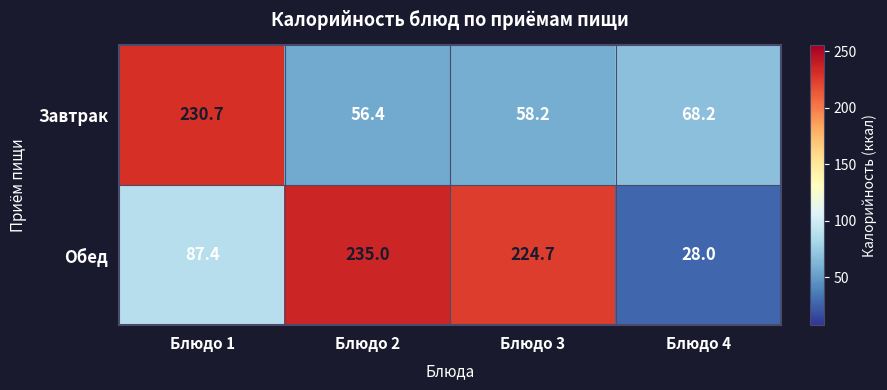

What is the spread (max minus min) of values at Блюдо 4?

40.2